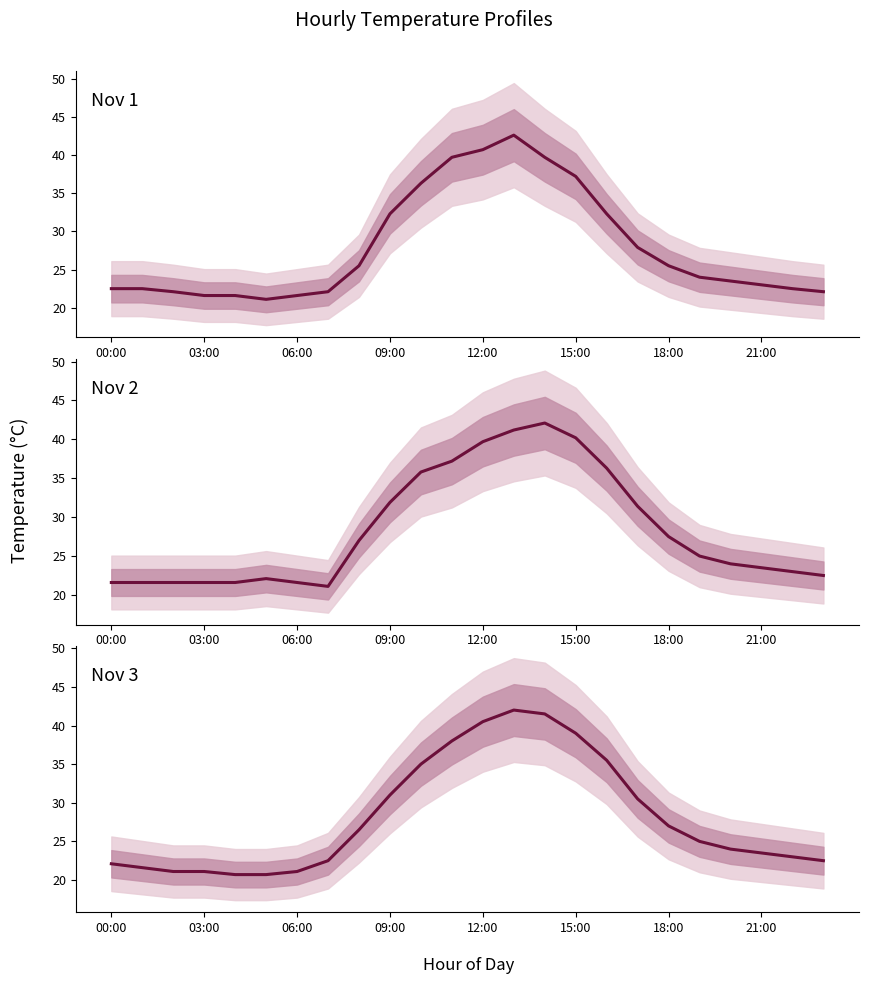

At which category does the chart reach its peak across all series?

13